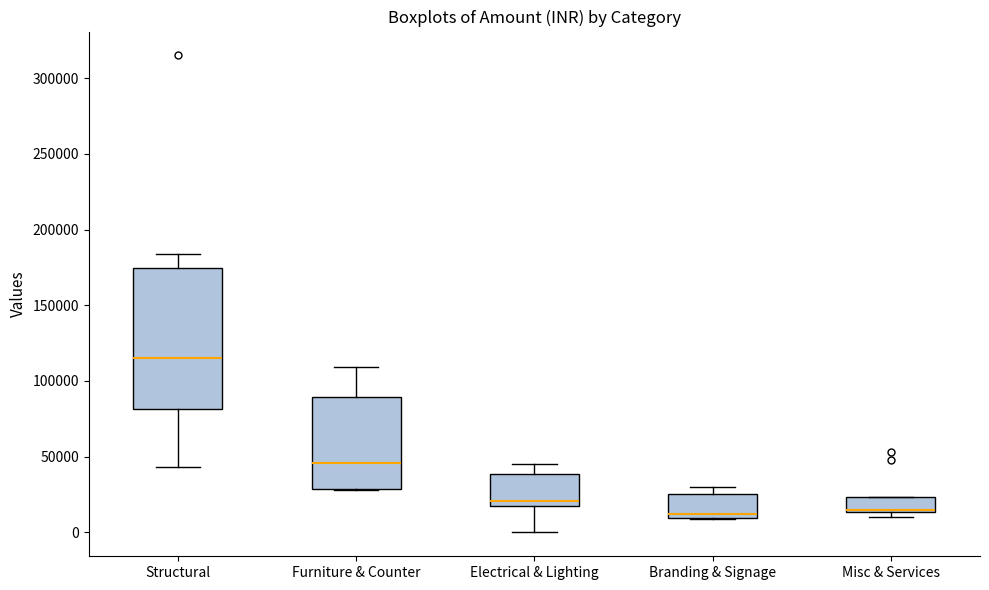

Comparing the boxes themselves (not the whiskers), which one is the tallest?

Structural